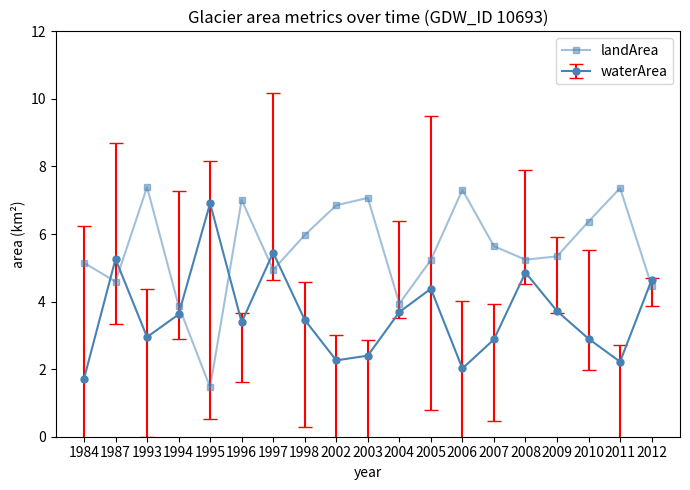

Which series has the widest spread of values?

landArea